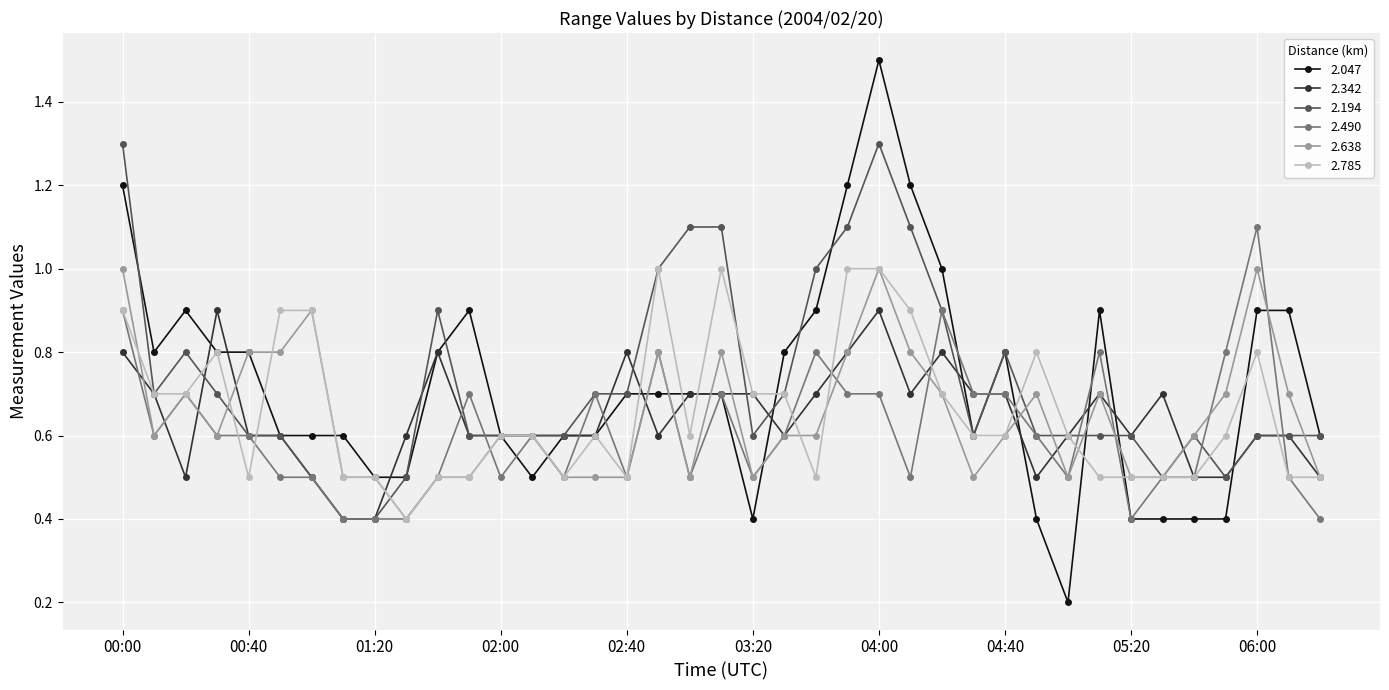

Which series has the largest range (max minus min)?

2.047